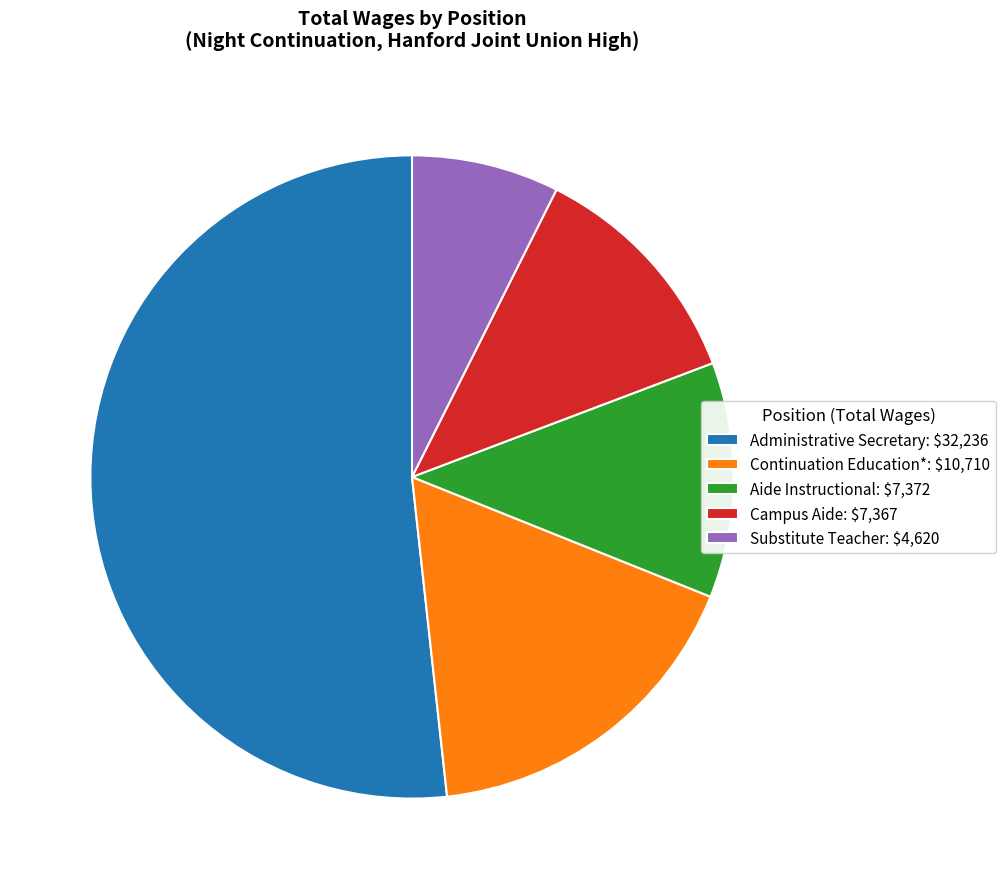

Does Administrative Secretary: $32,236 account for over 50% of the chart?

Yes